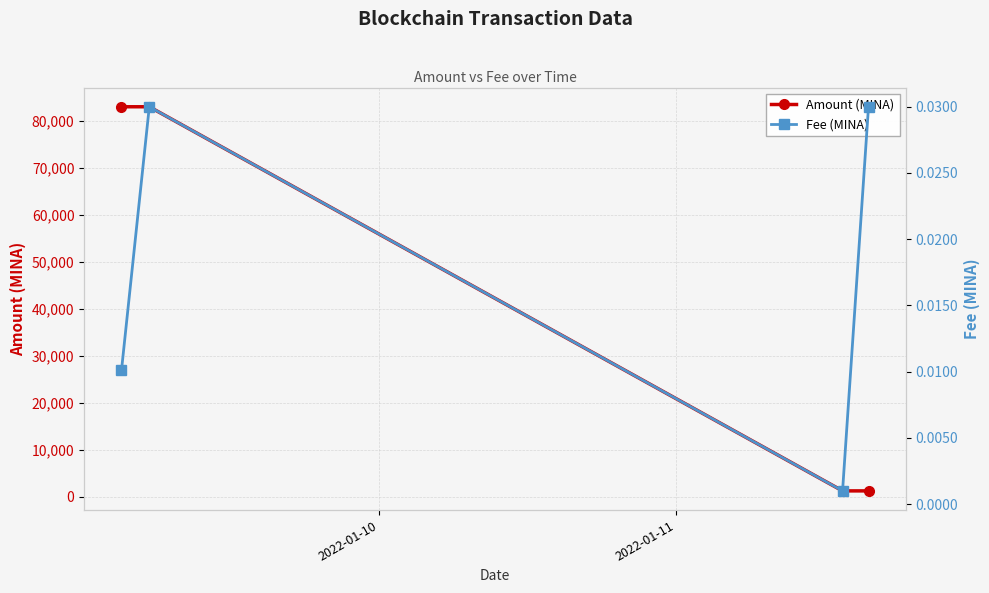

Which series has the largest total across all categories?

Amount (MINA)